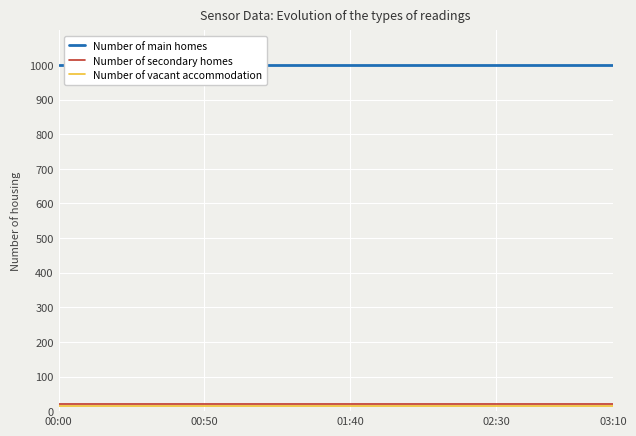

Read the Number of secondary homes value at 02:30.

20.0